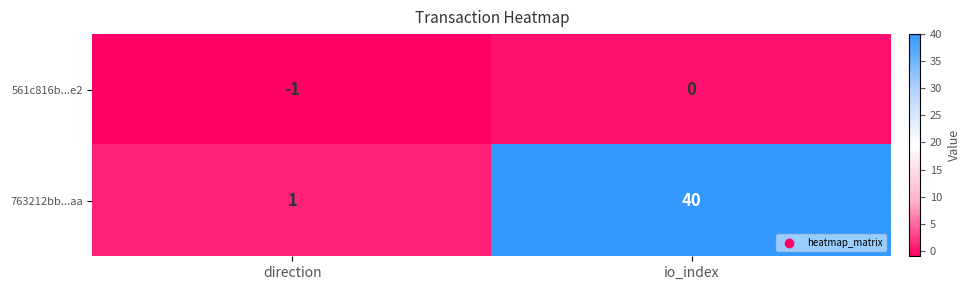

The 561c816b...e2 series shows -1 at direction. True or false?

True